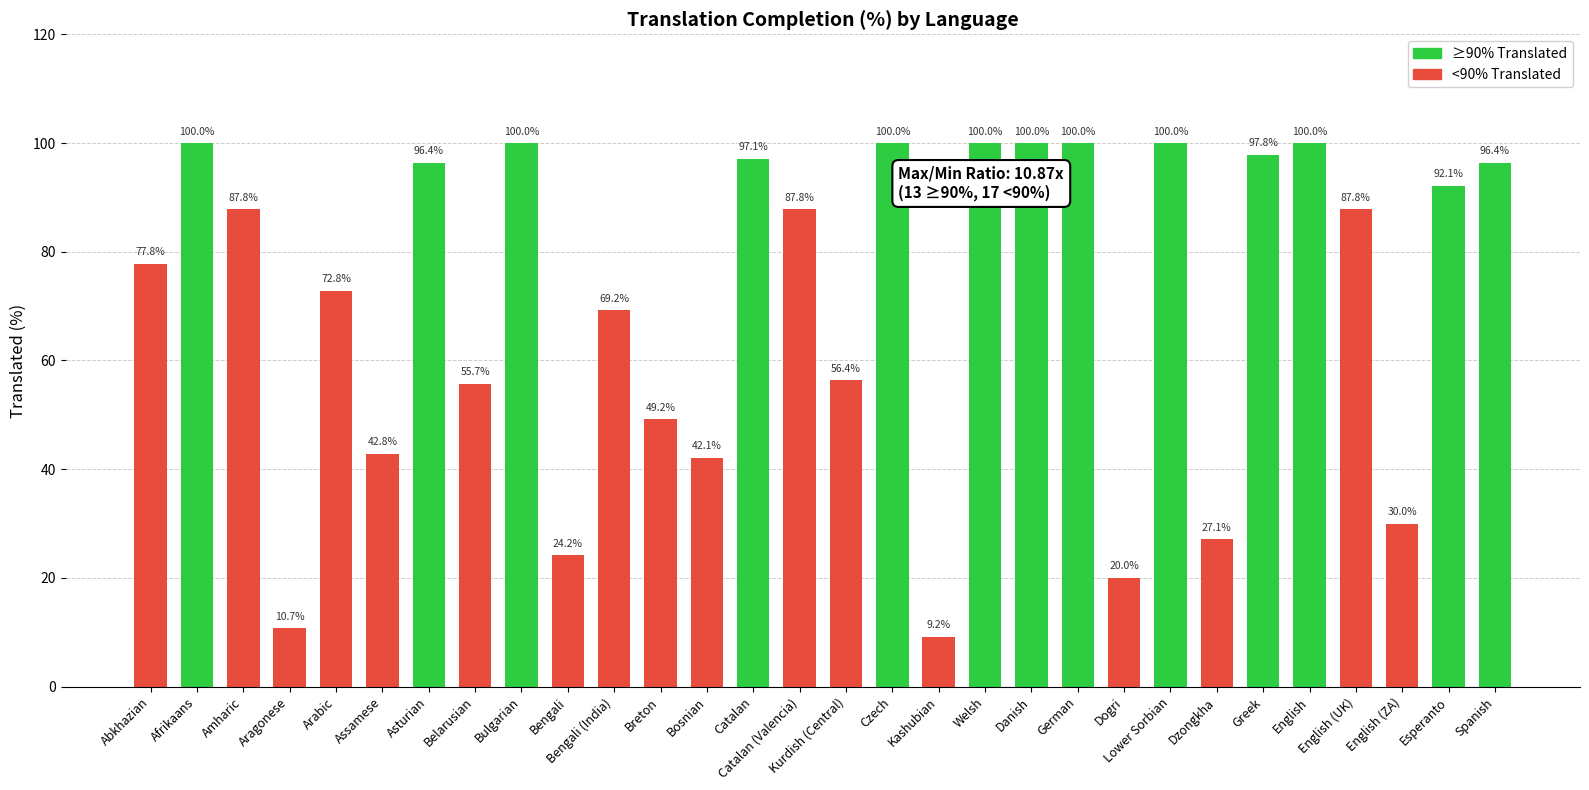

What is the ratio of the value at Breton to the value at Bengali (India)?

0.7